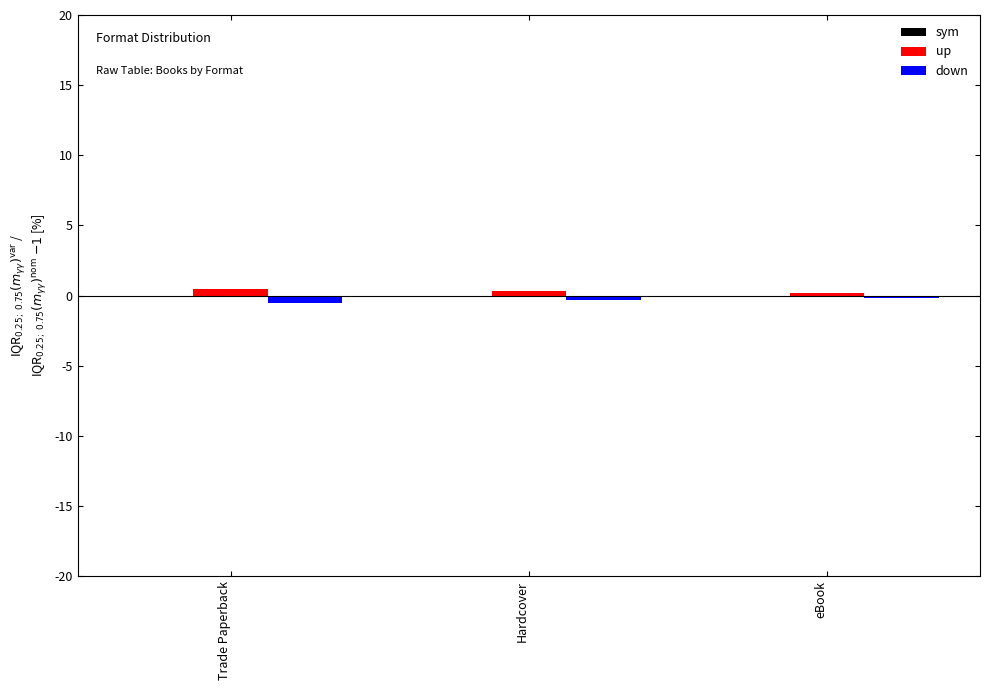

What is the sum of all up values?

1.0